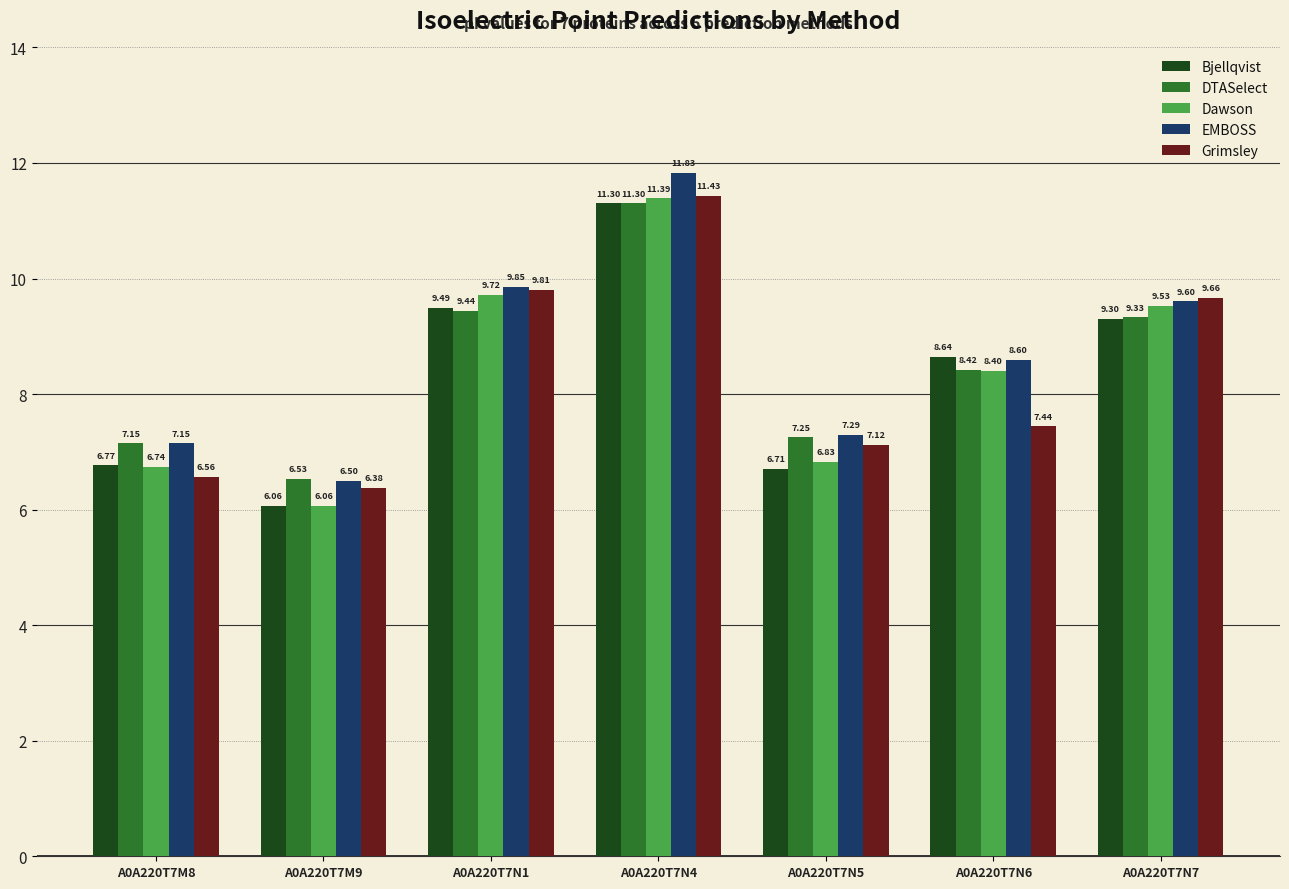

Which category has the highest value across all series?

A0A220T7N4